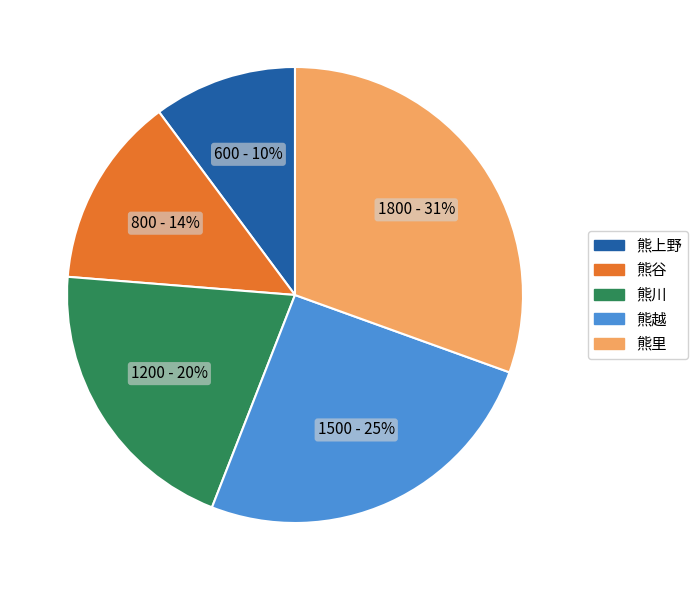

Which slice is the smallest?

熊上野